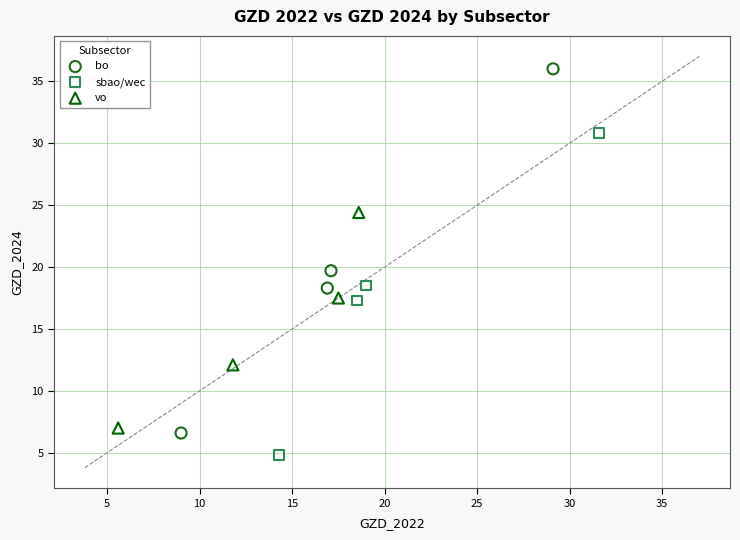

Which series has the largest Y range (max minus min)?

bo